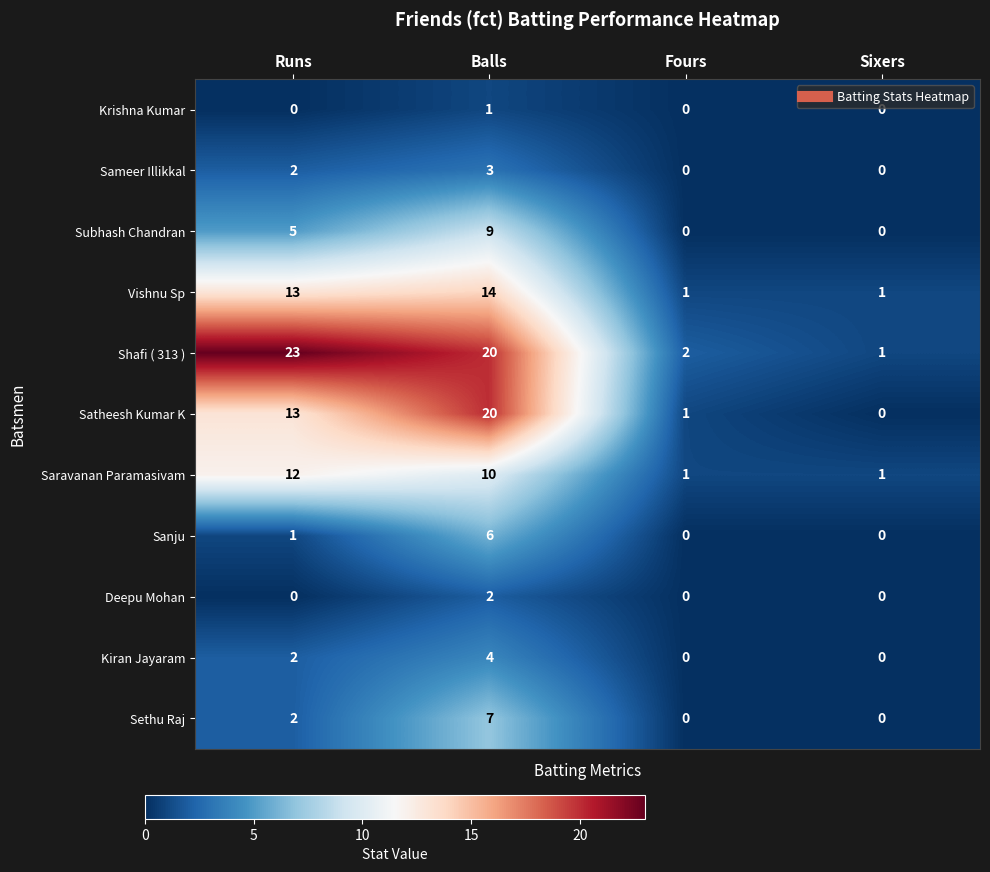

Is it true that Vishnu Sp equals 13 at Runs?

True